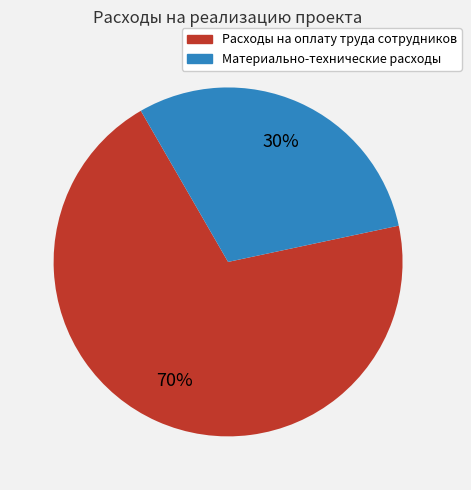

Is there a majority slice in this chart?

Yes